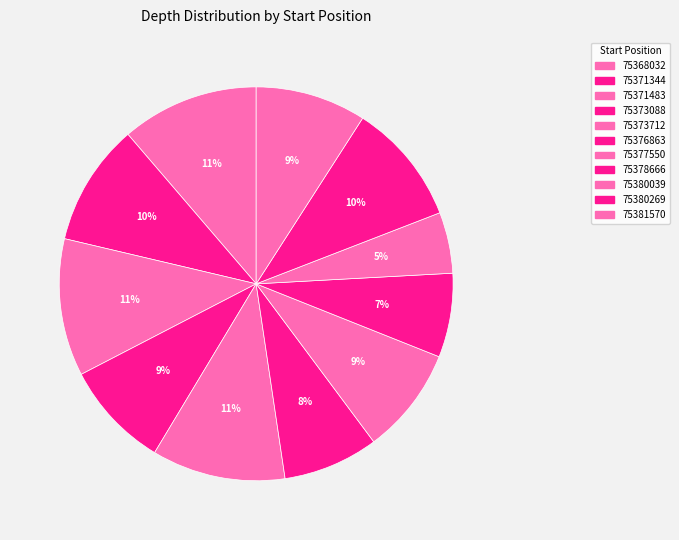

Which has a higher value, 75368032 or 75380039?

75368032